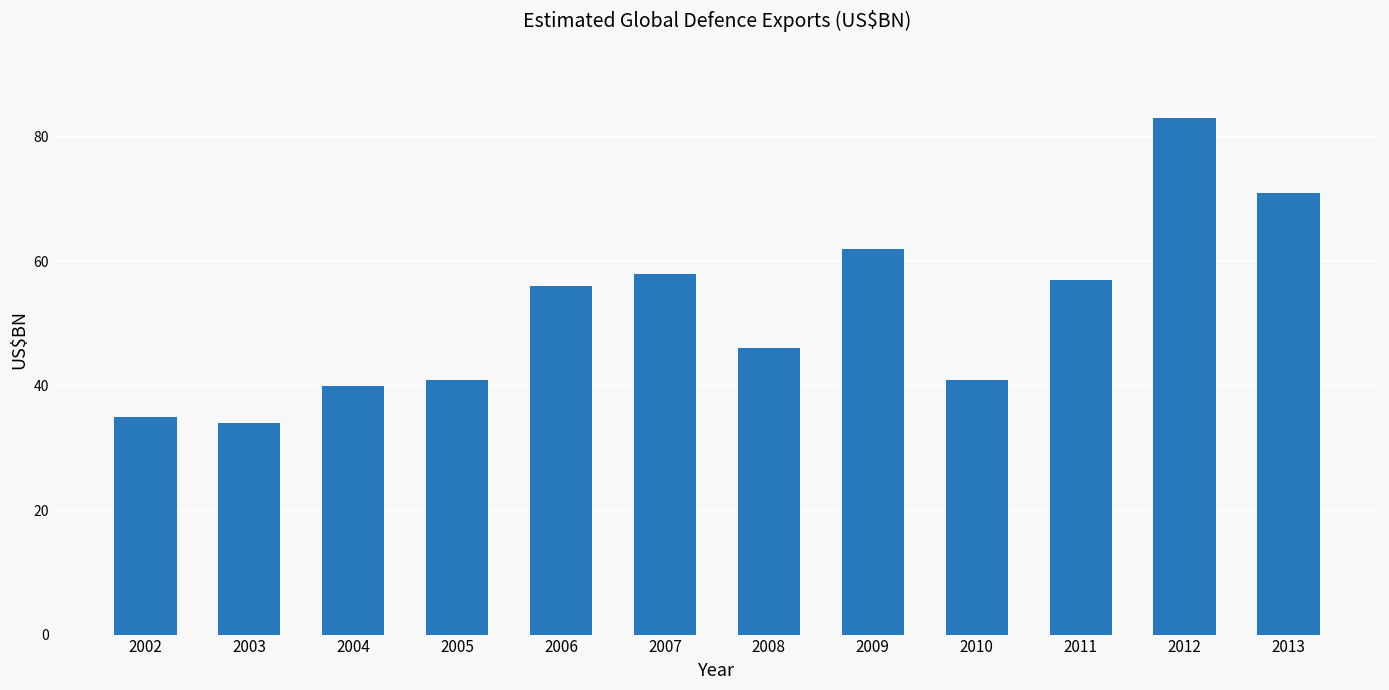

Reading left to right, what are all the values shown in this chart?

2002=35	2003=34	2004=40	2005=41	2006=56	2007=58	2008=46	2009=62	2010=41	2011=57	2012=83	2013=71